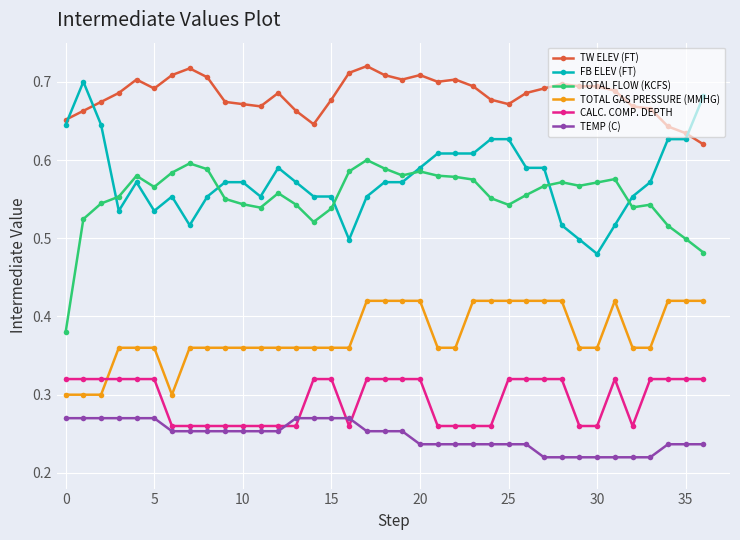

At how many categories does at least one series exceed 0?

37